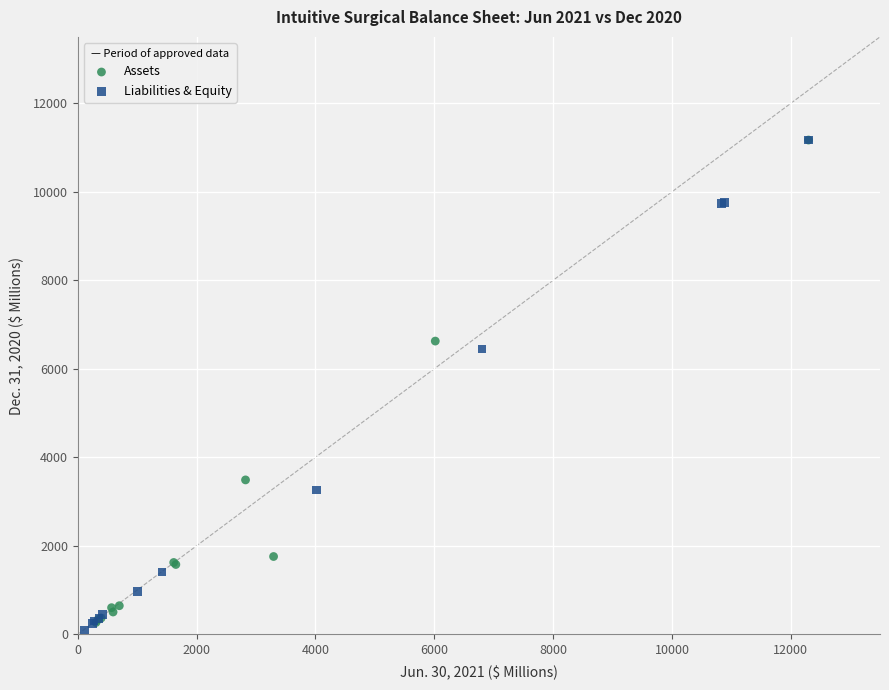

What are all the series names shown in the legend?

Assets, Liabilities & Equity